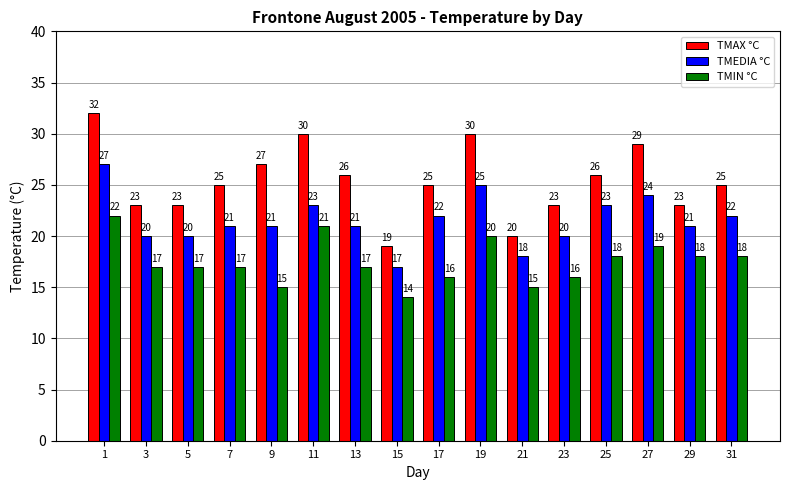

At which category is the sum across all series the highest?

1